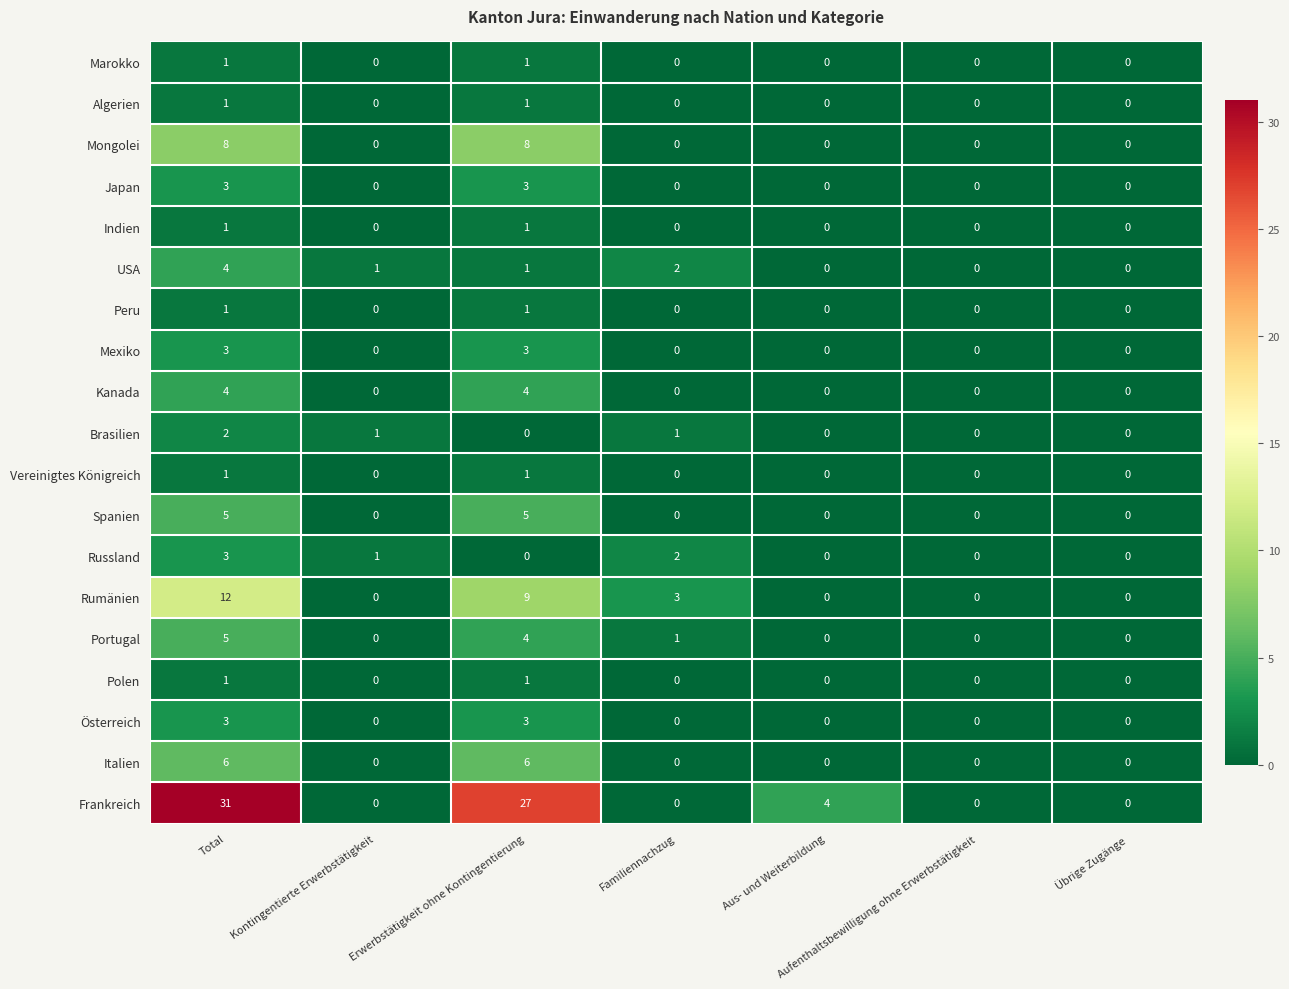

What is the difference between the second highest and second lowest values in the Portugal series?

4